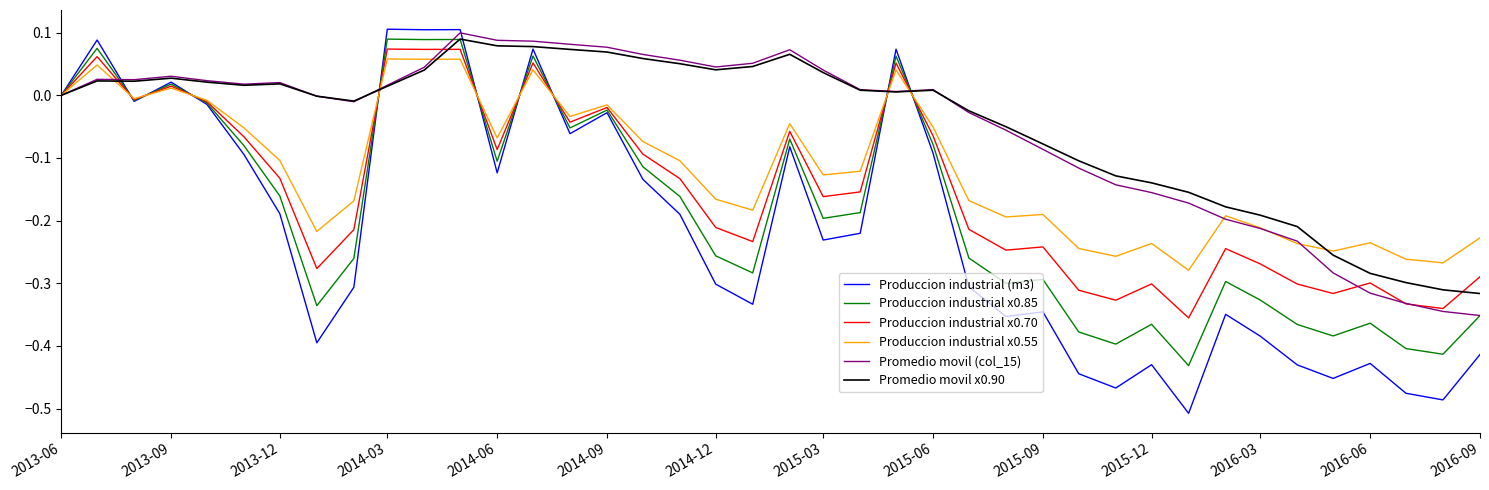

Does the chart have visible grid lines?

No